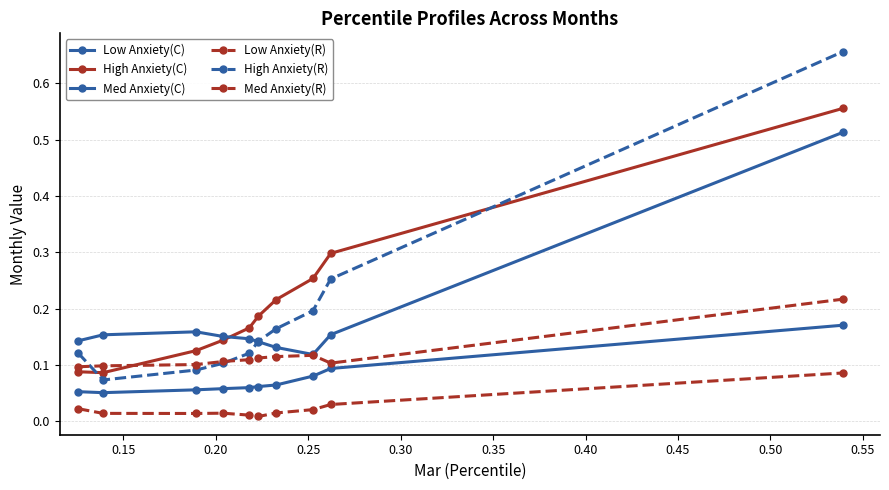

What is the average value of the High Anxiety(C) series?

0.2